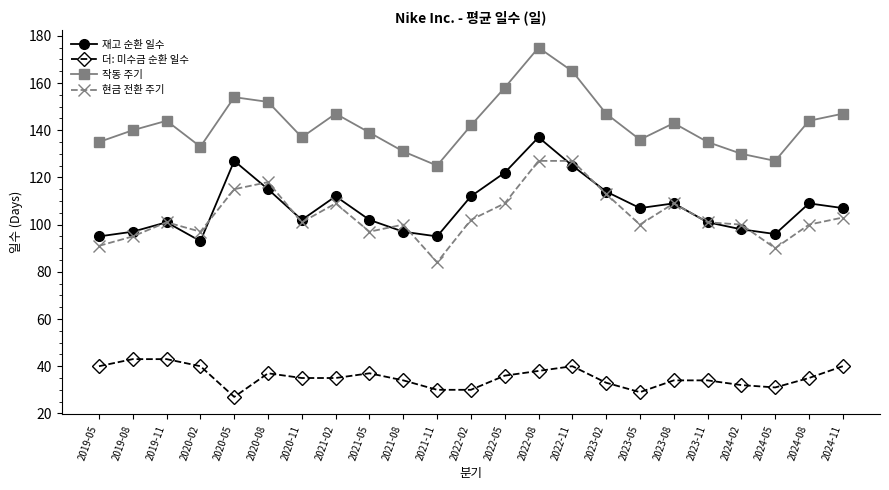

The 현금 전환 주기 series shows 101 at 2020-11. True or false?

True